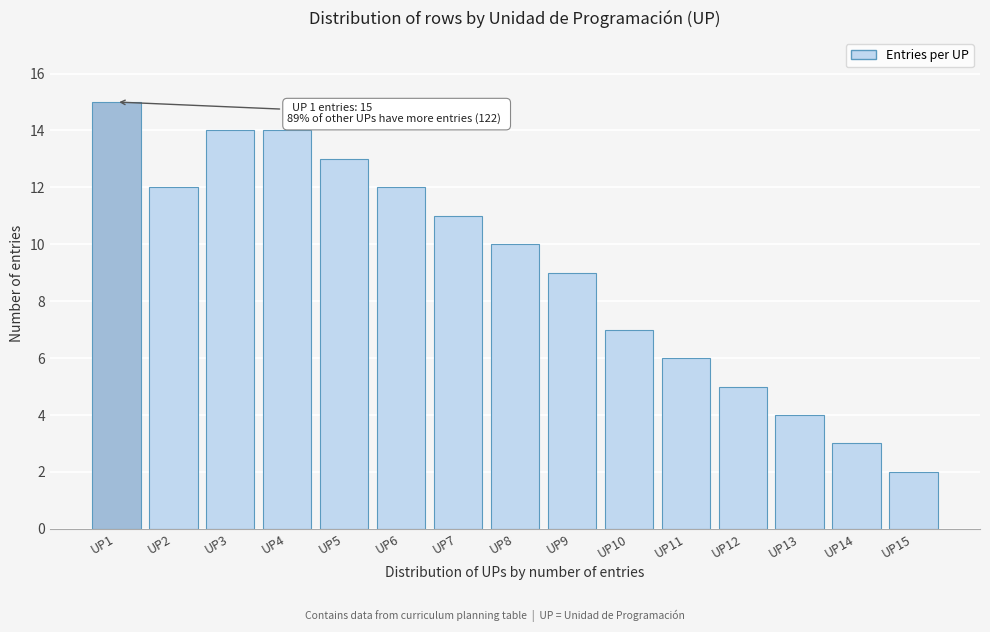

Reading left to right, transcribe all the data shown in this chart.

15	12	14	14	13	12	11	10	9	7	6	5	4	3	2